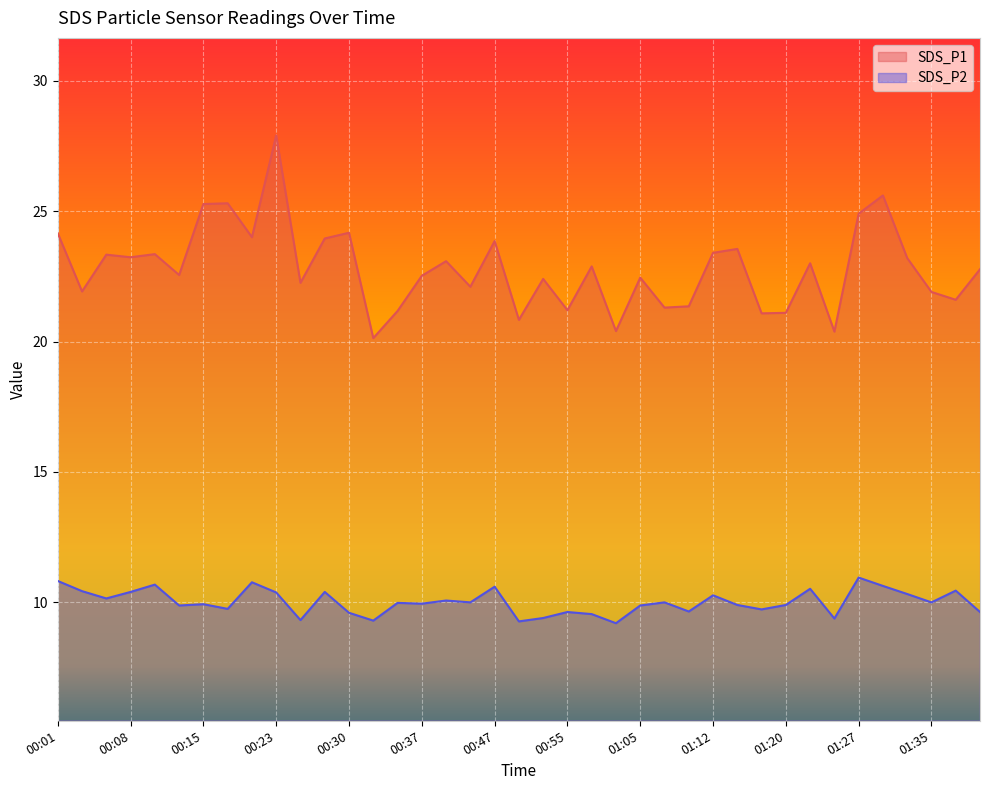

List the series in order of their peak value, lowest first.

SDS_P2, SDS_P1